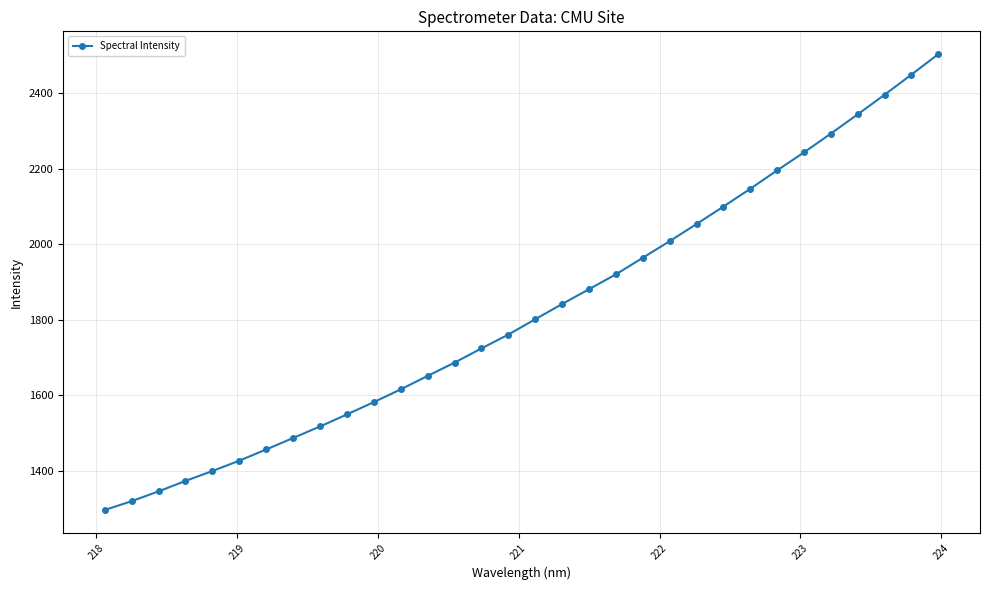

What is the average value?

1822.9